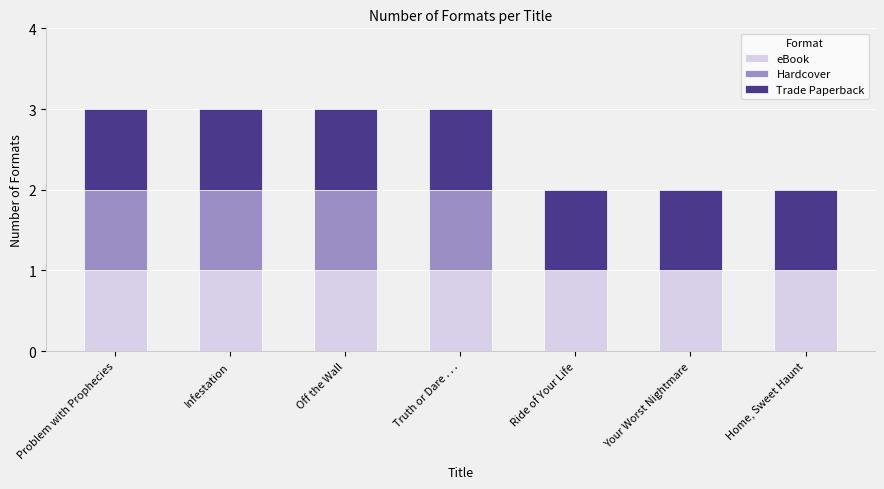

The value of eBook at Infestation is 0. True or false?

False